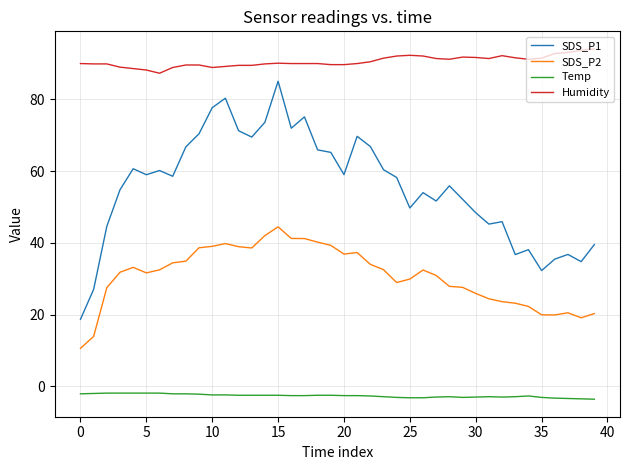

Which series has the largest total across all categories?

Humidity